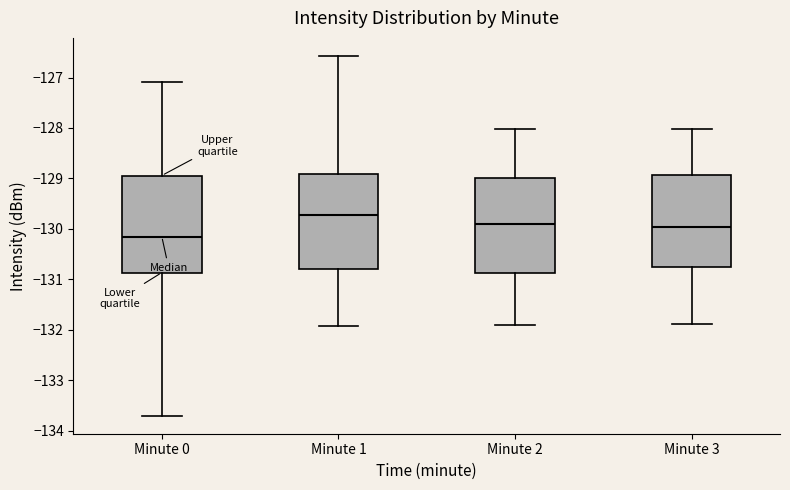

Where is the upper edge of the box for Minute 0 on the y-axis? The values are not printed on the chart, so give them approximately, as read against the axis.

-128.9